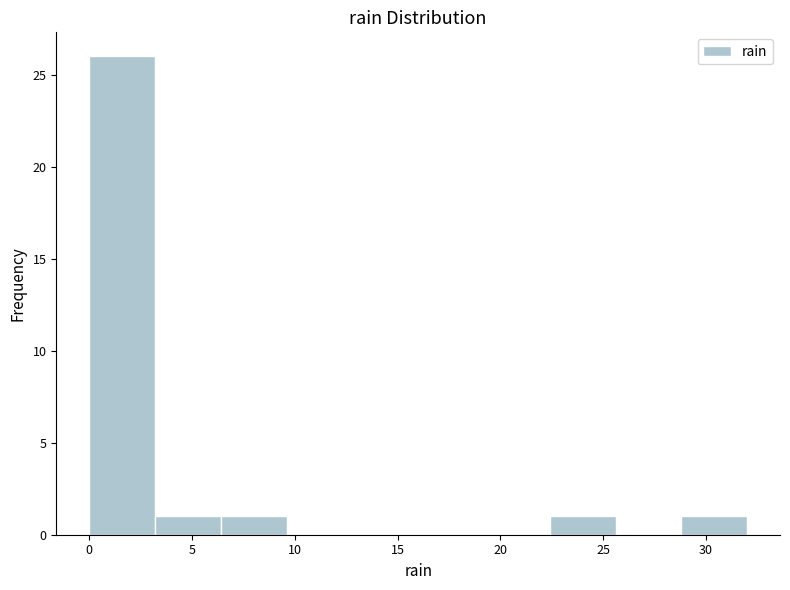

Reading left to right, transcribe this chart: for each bar, give the range it covers on the x-axis and its height. Neither the bar edges nor the heights are printed on the chart, so give them approximately, as read against the axes.

0.0 to 3.2: 26
3.2 to 6.4: 1
6.4 to 9.6: 1
9.6 to 12.8: 0
12.8 to 16.0: 0
16.0 to 19.2: 0
19.2 to 22.4: 0
22.4 to 25.6: 1
25.6 to 28.8: 0
28.8 to 32.0: 1